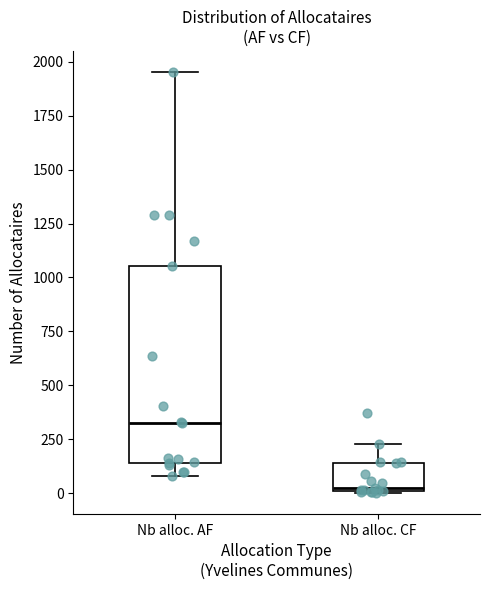

Where is the upper edge of the box for Nb alloc. AF on the y-axis? The values are not printed on the chart, so give them approximately, as read against the axis.

1050